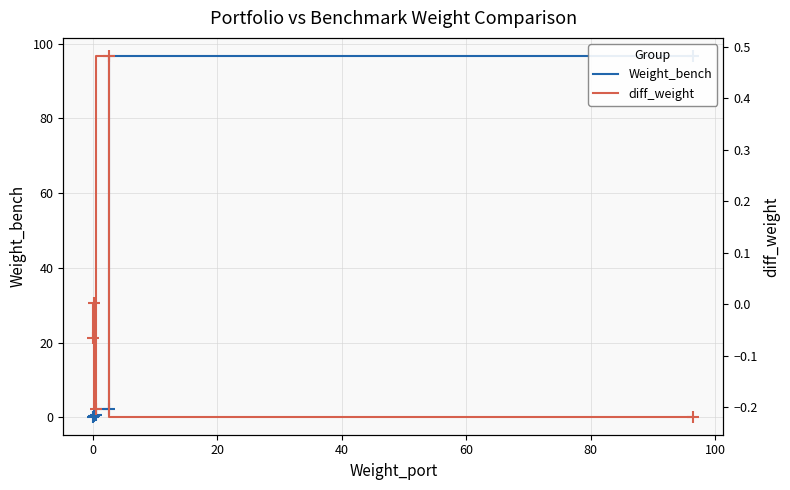

What is the smallest value displayed?

-0.2